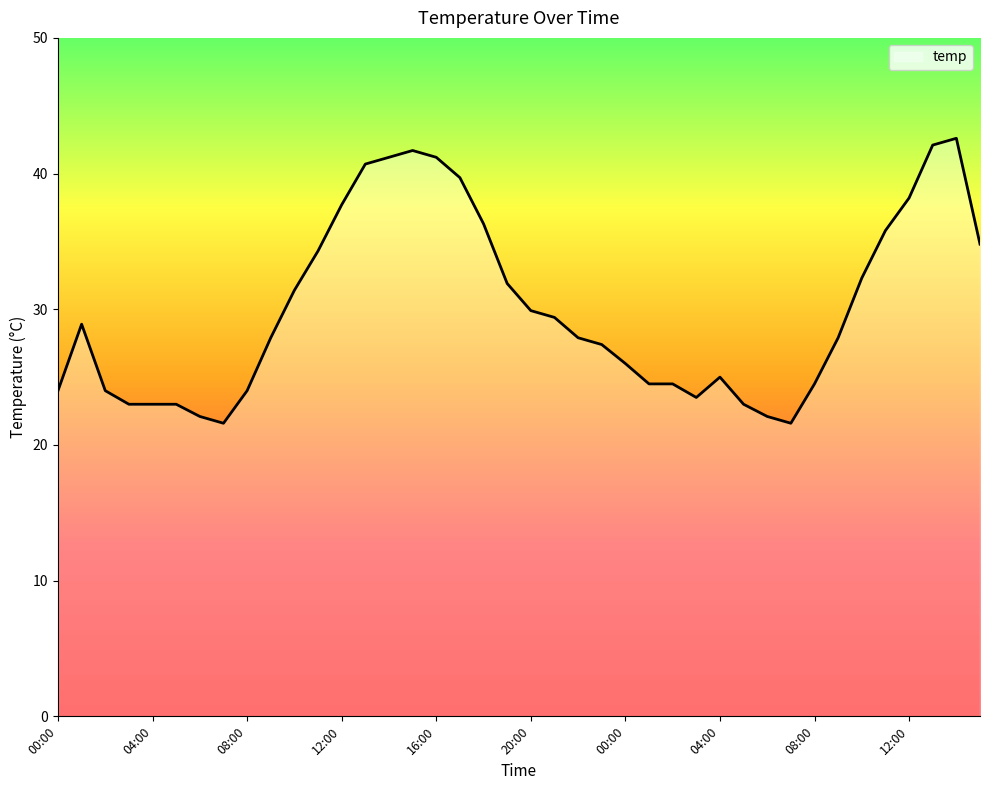

What is the smallest value displayed?

21.6